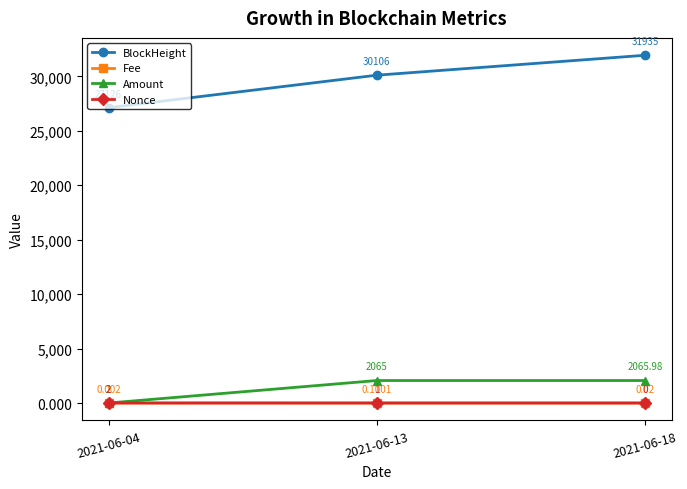

At which category is the sum across all series the highest?

2021-06-18